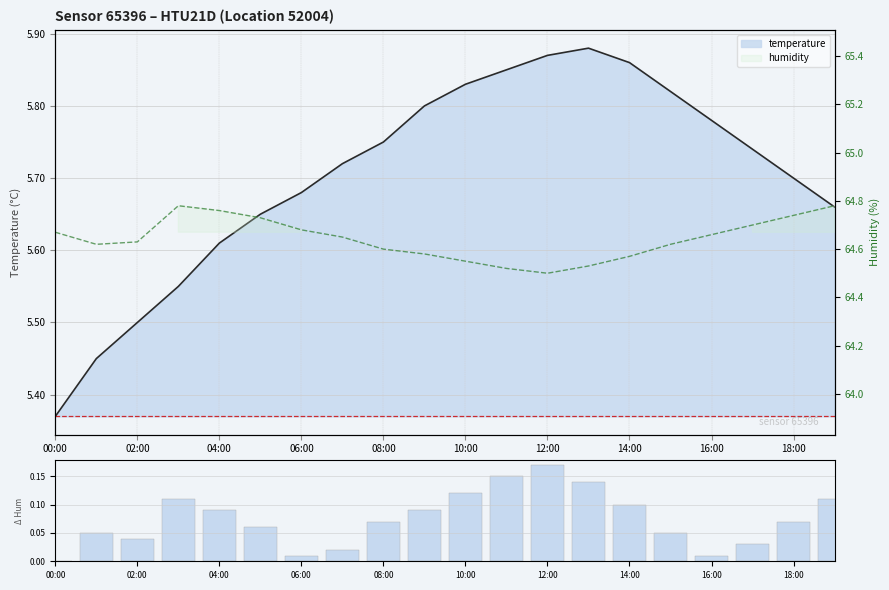

Between 13 and 04:00, which is larger?

13